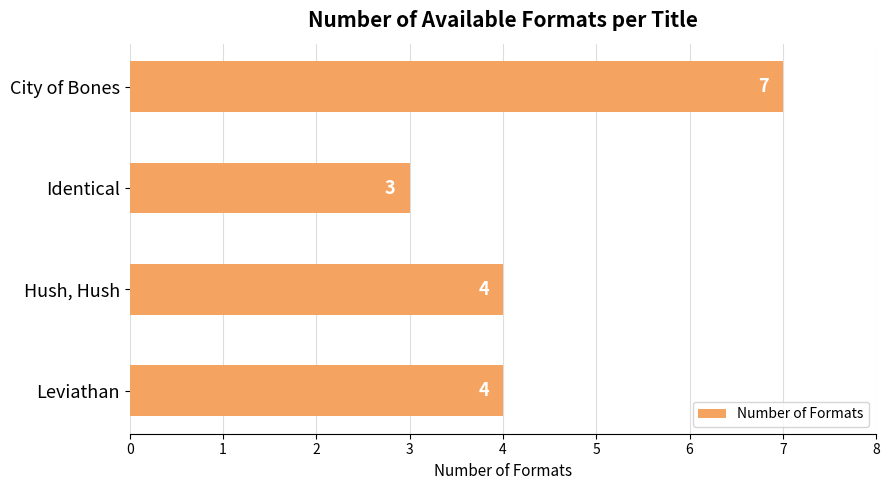

How many values are between 4 and 7?

3